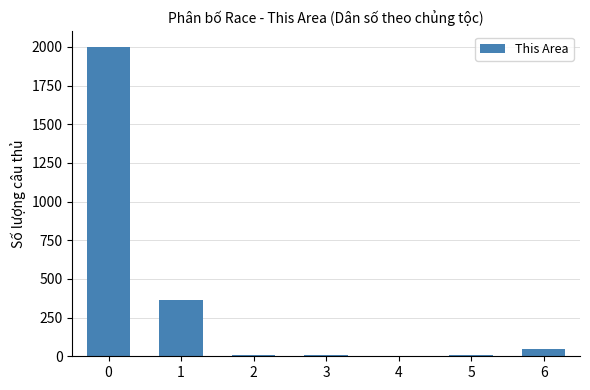

Is it true that the value at 3 is 10?

True